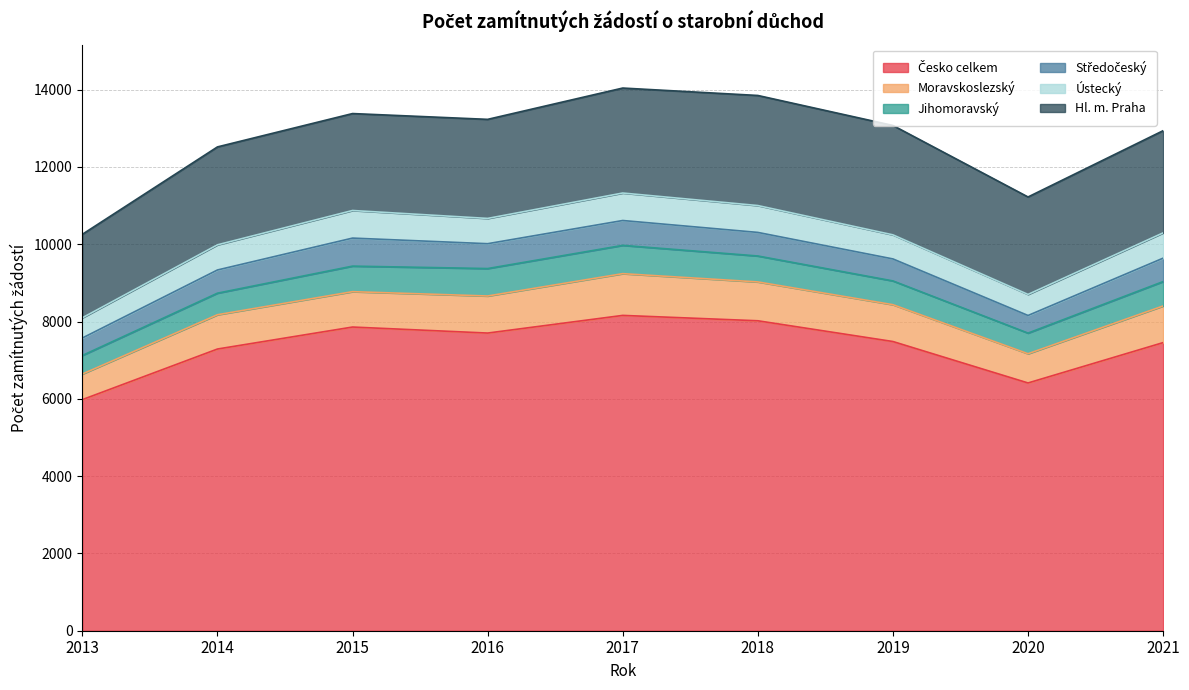

Rank the categories by Středočeský value from highest to lowest.

2015, 2016, 2017, 2018, 2021, 2014, 2019, 2020, 2013